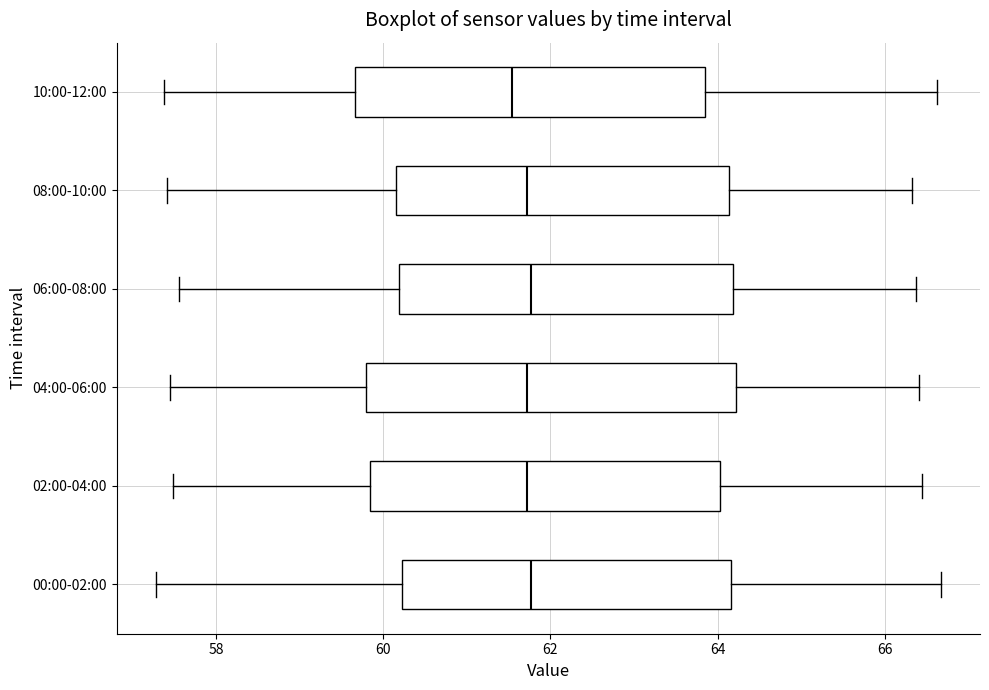

Which box is the widest, from its left edge to its right edge?

04:00-06:00